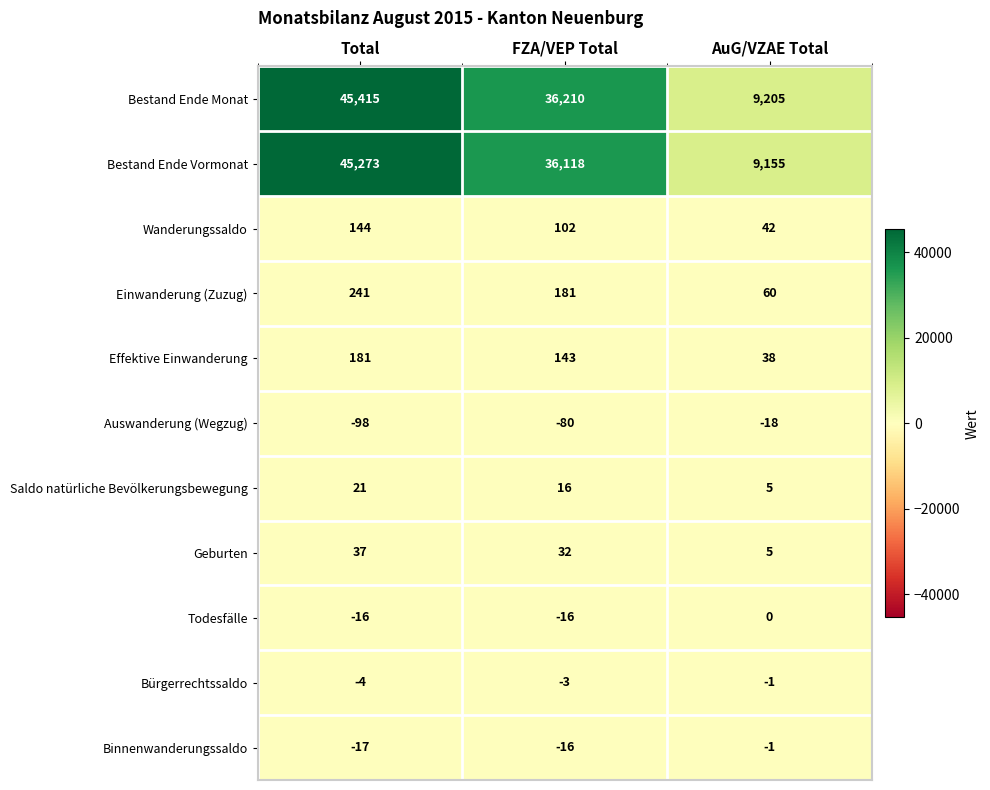

What is the smallest value displayed?

-98